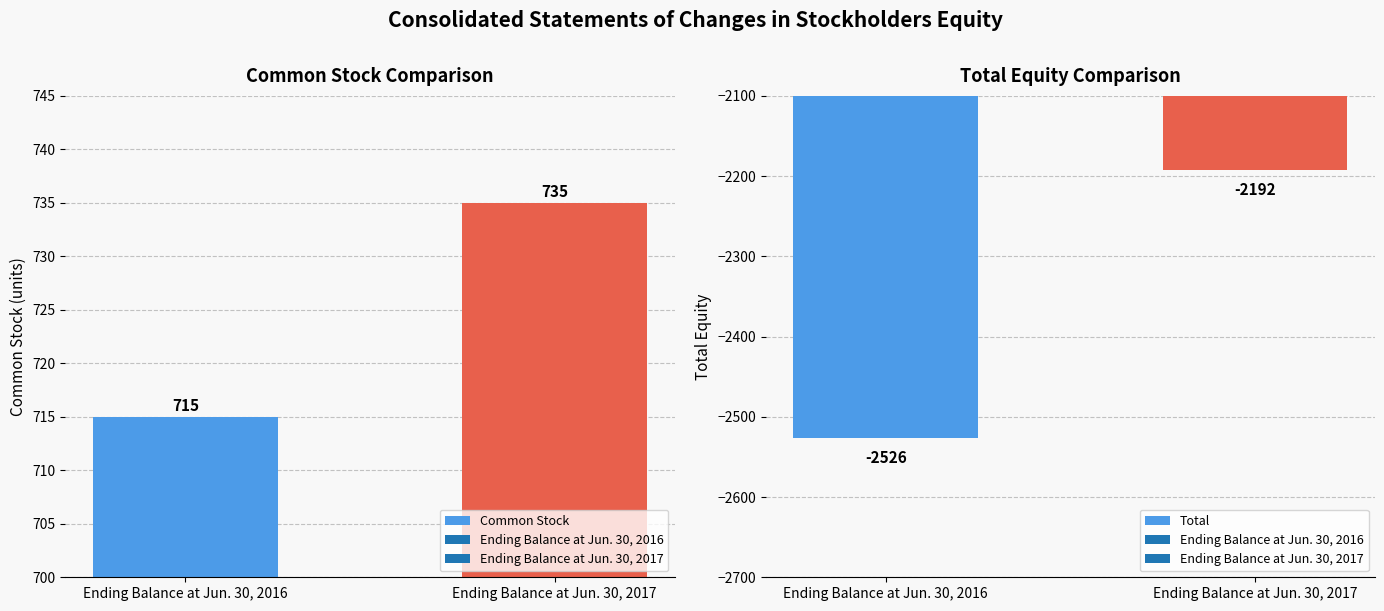

Reading left to right, transcribe all the data shown in this chart.

Common Stock: Ending Balance at Jun. 30, 2016=715	Ending Balance at Jun. 30, 2017=735
Total: Ending Balance at Jun. 30, 2016=-2526	Ending Balance at Jun. 30, 2017=-2192